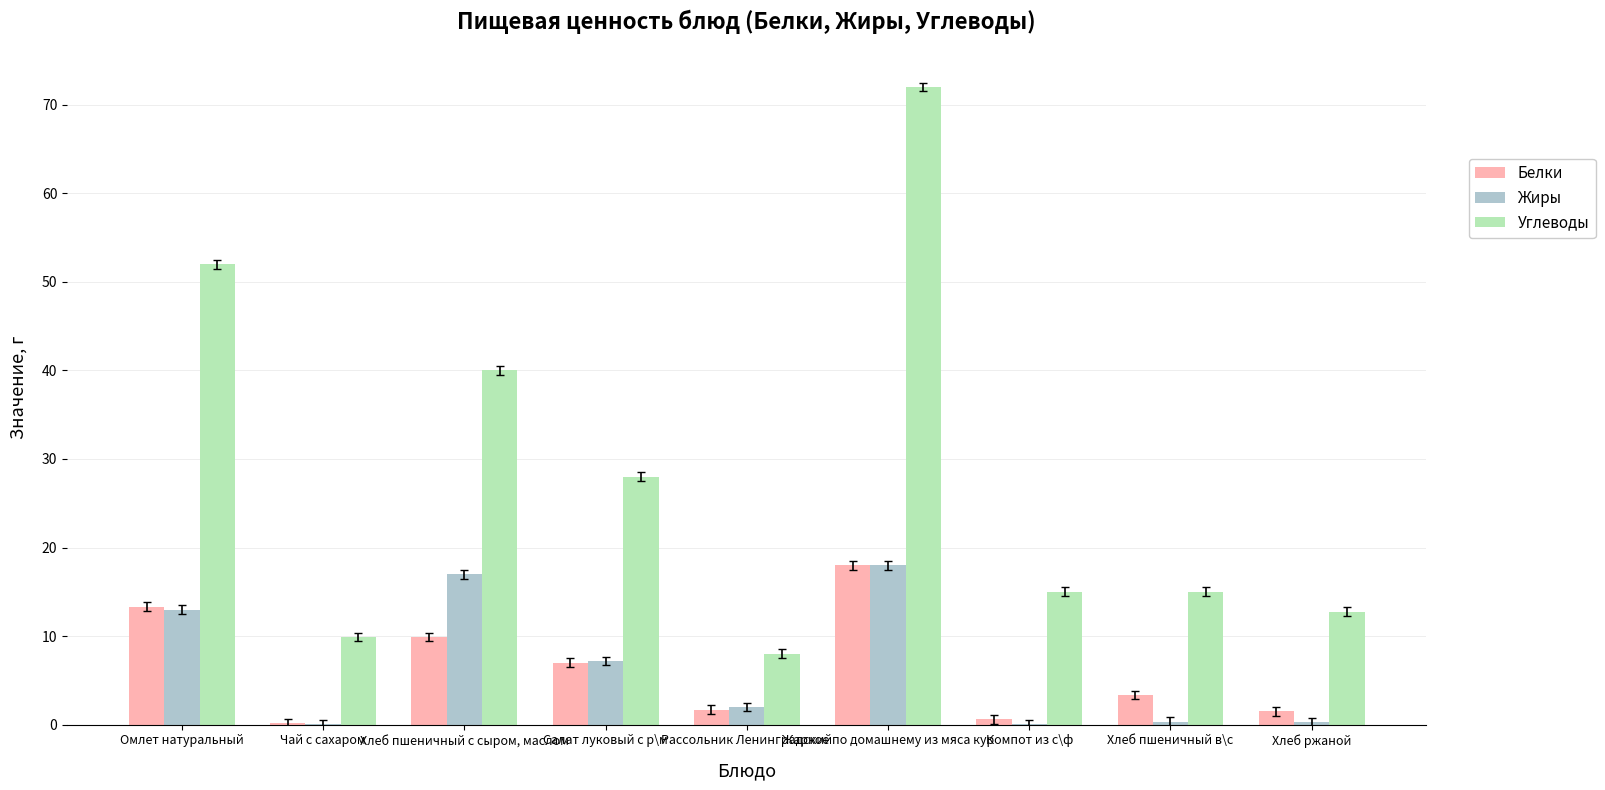

The Углеводы series shows 25.3 at Компот из с\ф. True or false?

False